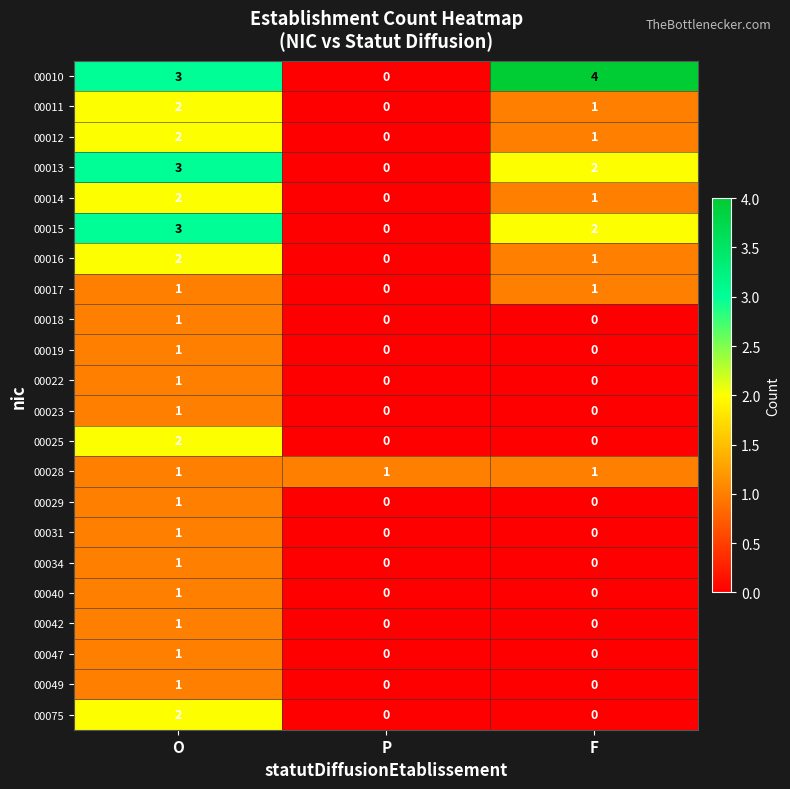

List the labels in order of 00015 value, smallest first.

P, F, O